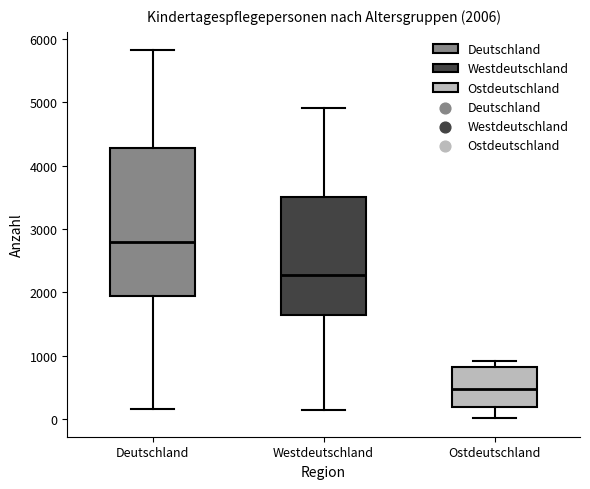

Which box is the tallest, from its lower edge to its upper edge?

Deutschland